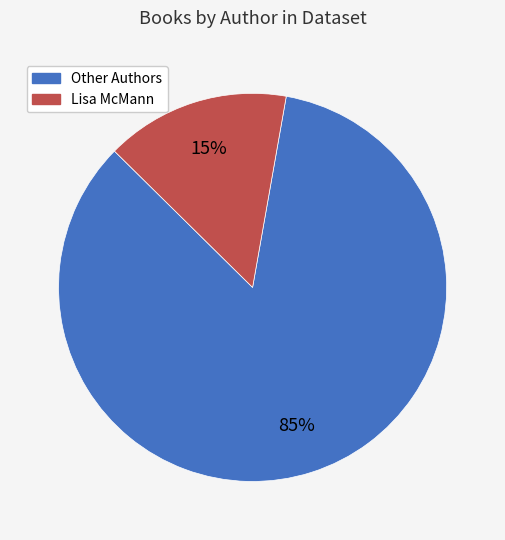

Does any single category account for the majority?

Yes